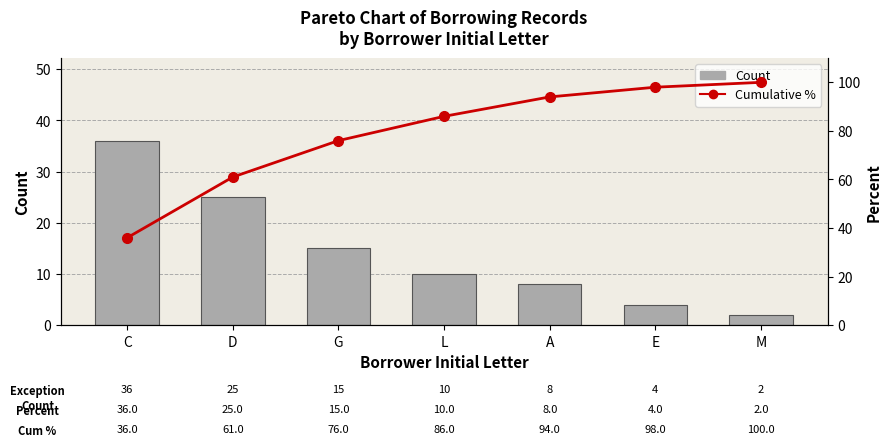

What position from the left is G?

3